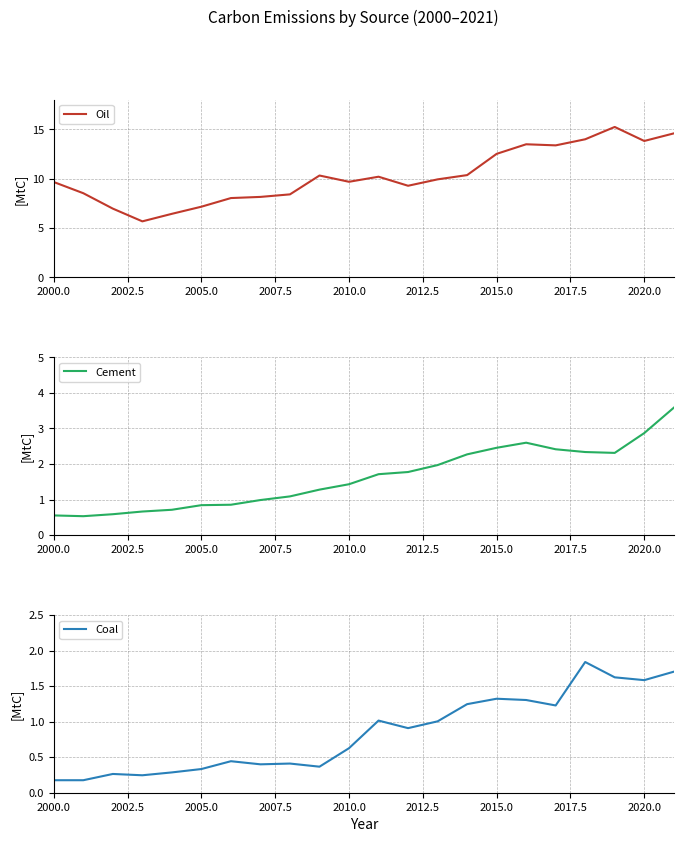

True or false: Coal and Oil intersect in this chart.

False